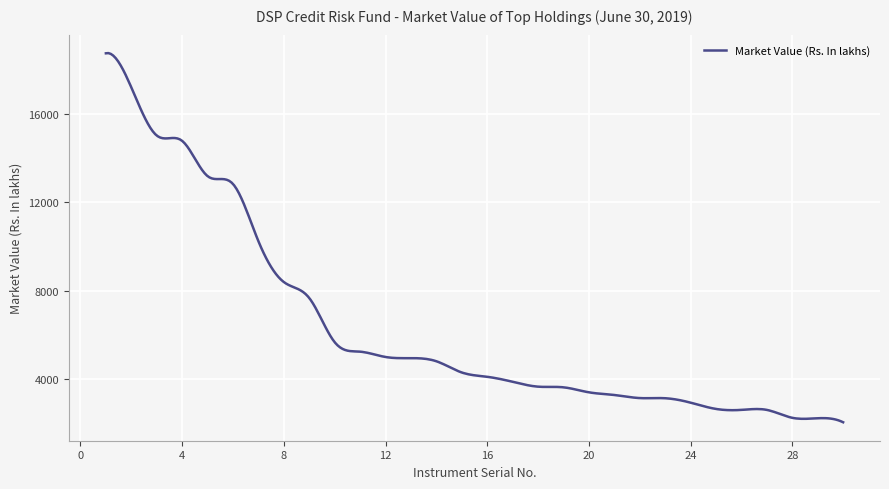

What is the maximum value shown in the chart?

18750.5